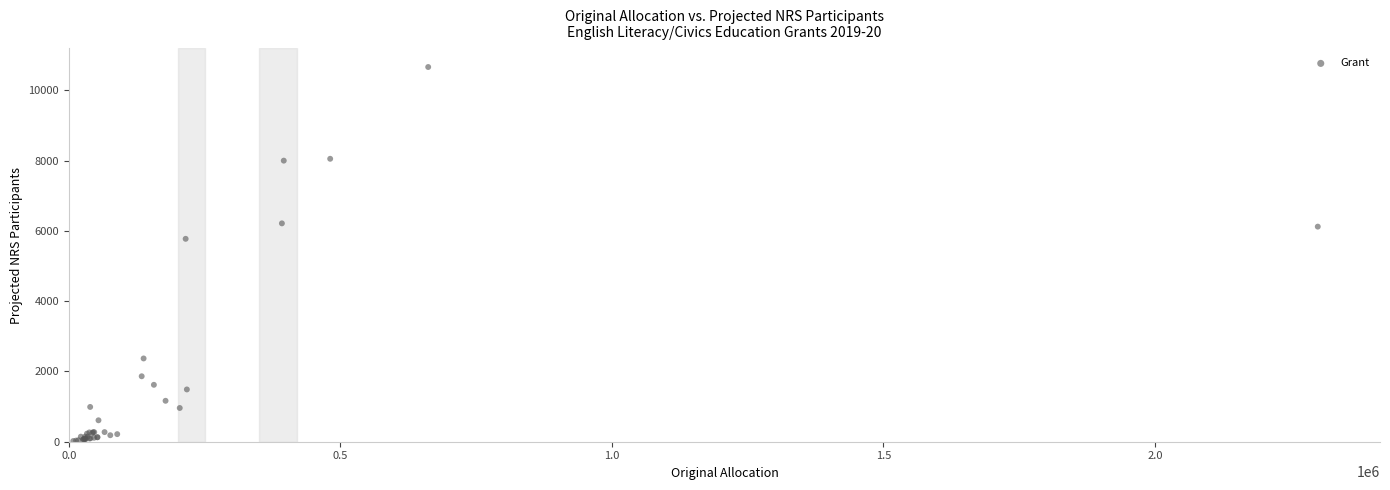

What Y value in the scatter plot is closest to 5342?

5775